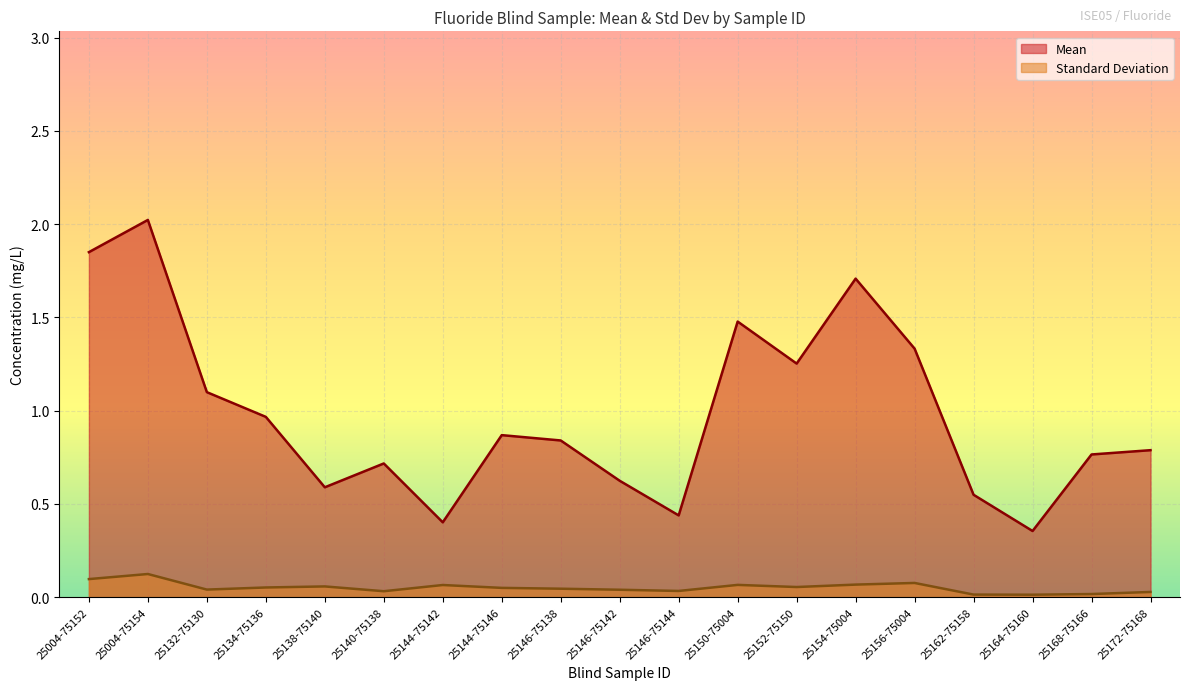

The value of Standard Deviation at 25144-75146 is 0.0. True or false?

True